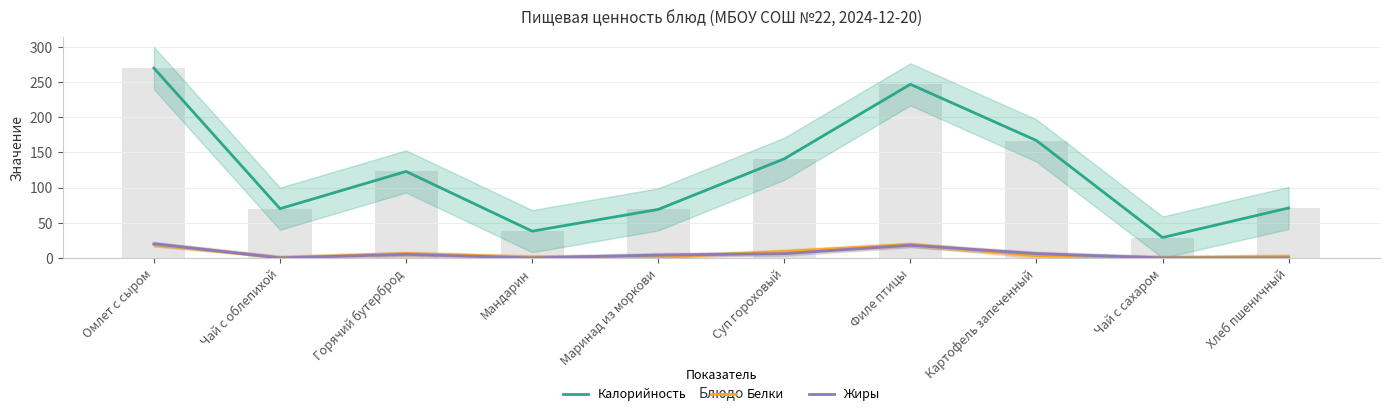

What are all the series names shown in the legend?

Калорийность, Белки, Жиры